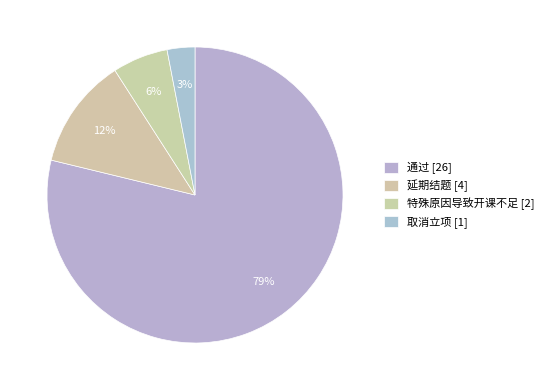

What is the largest slice in the pie chart?

通过